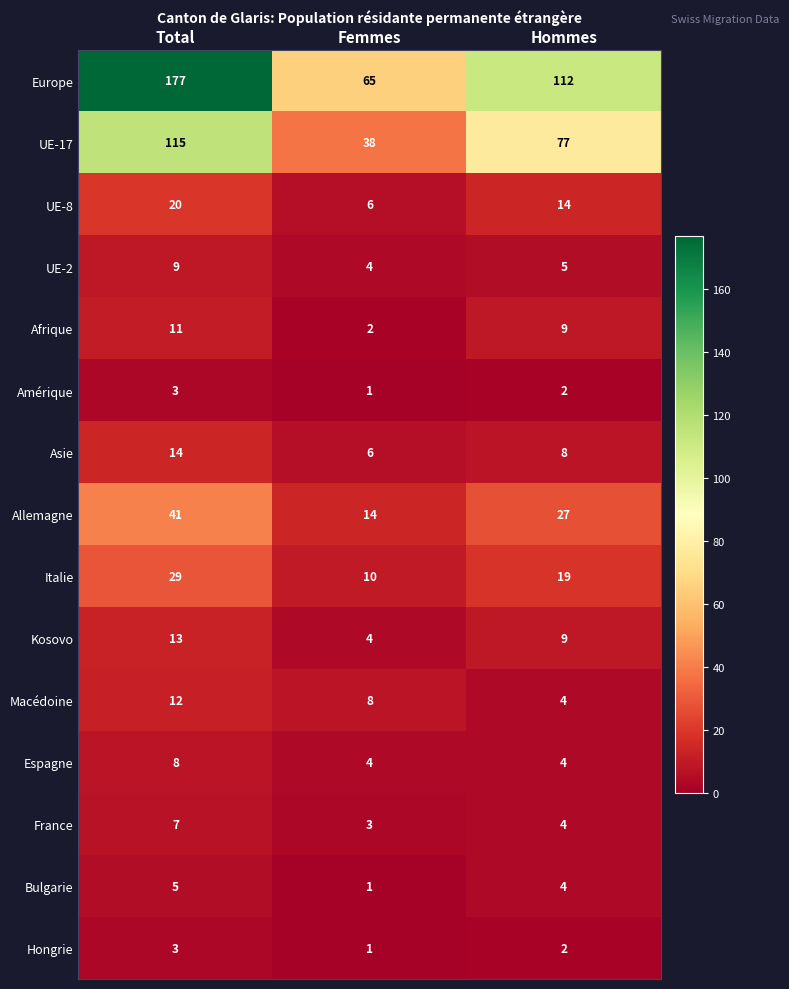

List the labels in order of Italie value, smallest first.

Femmes, Hommes, Total